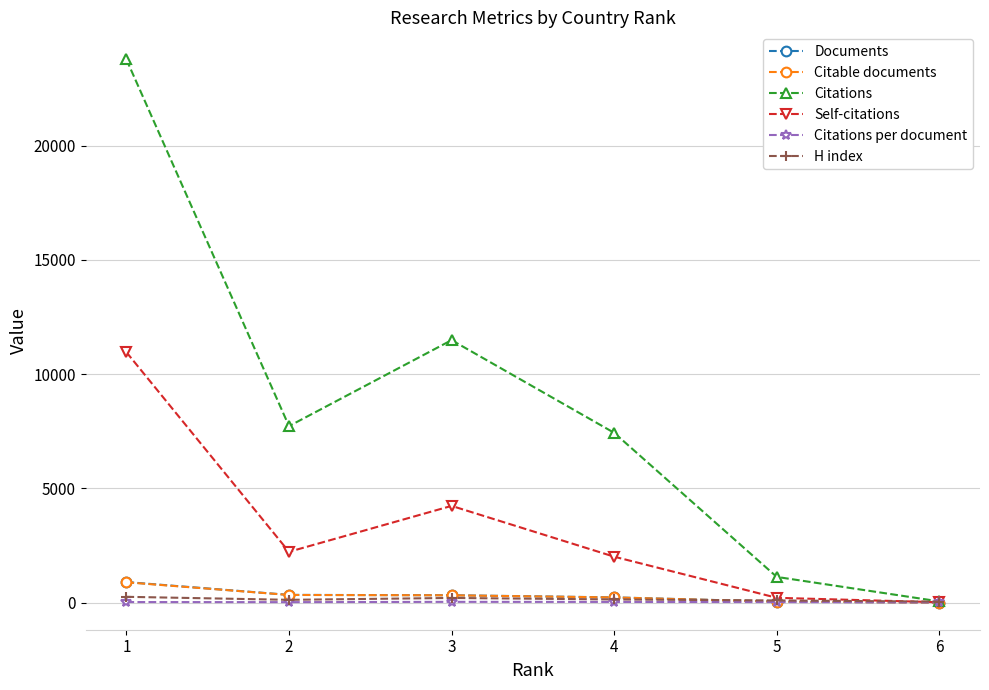

What is the greatest value displayed?

23776.0